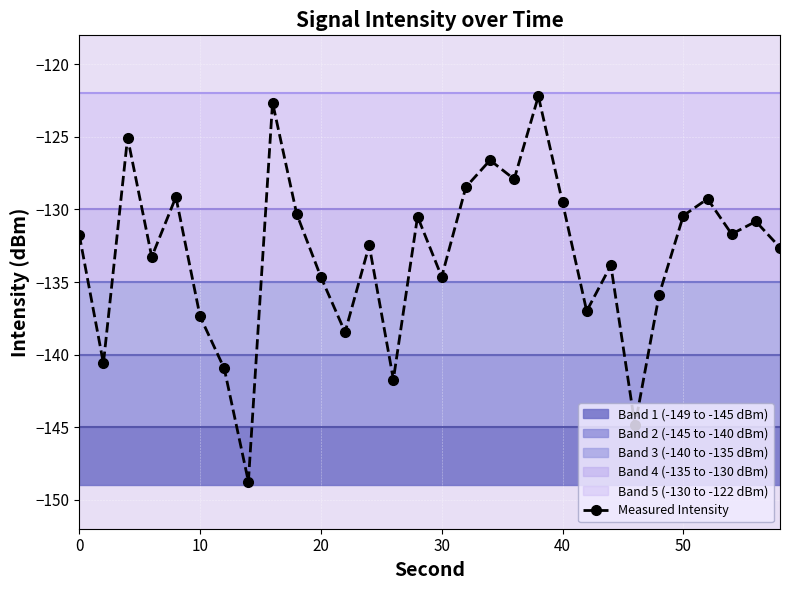

What is the sum of all values?

-3993.4